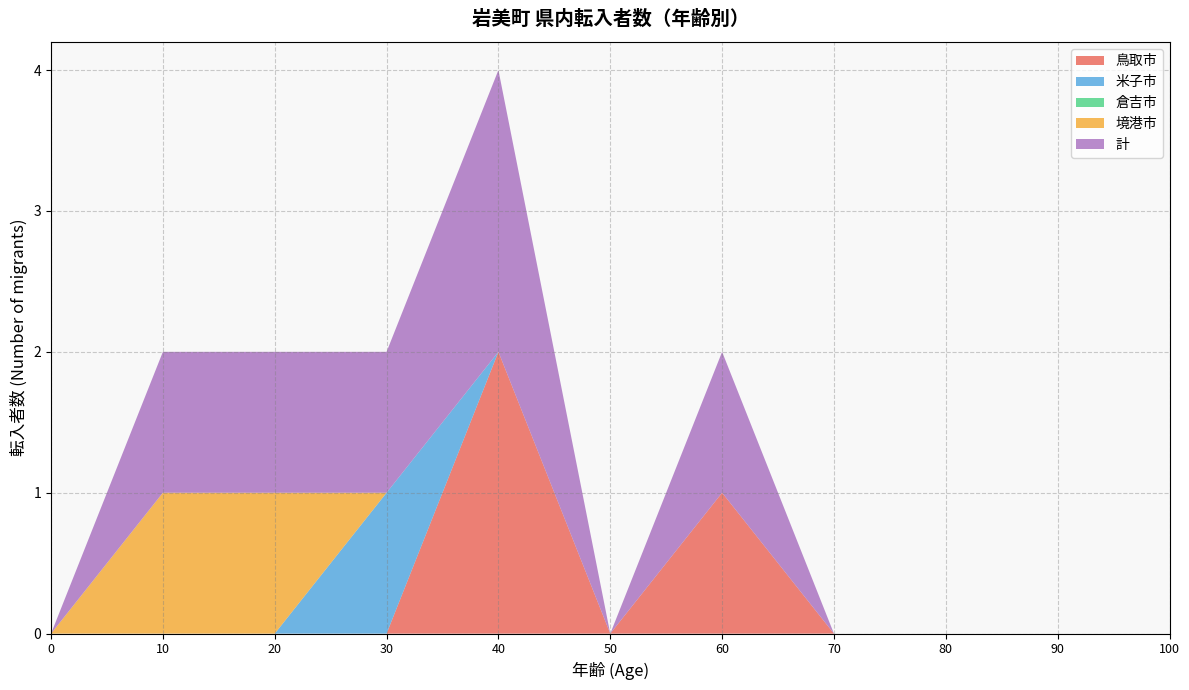

Which category has the highest value in the 鳥取市 series?

40